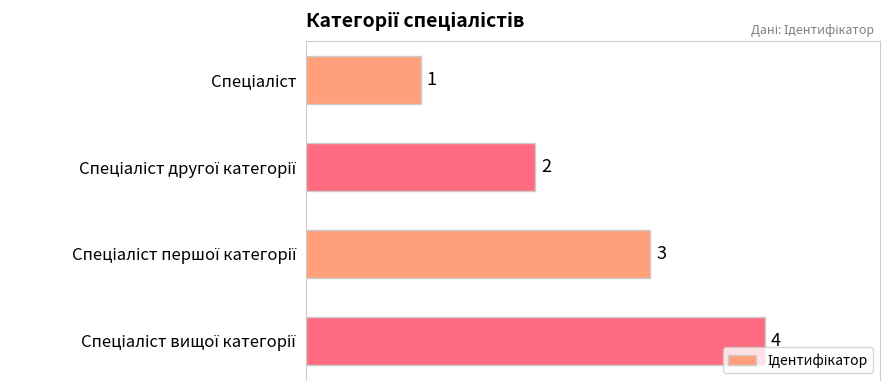

What is the maximum value shown in the chart?

4